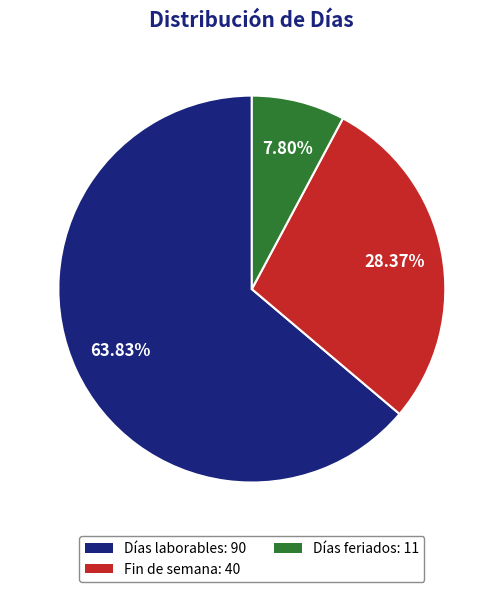

To the nearest percent, what portion does Días laborables represent?

64%